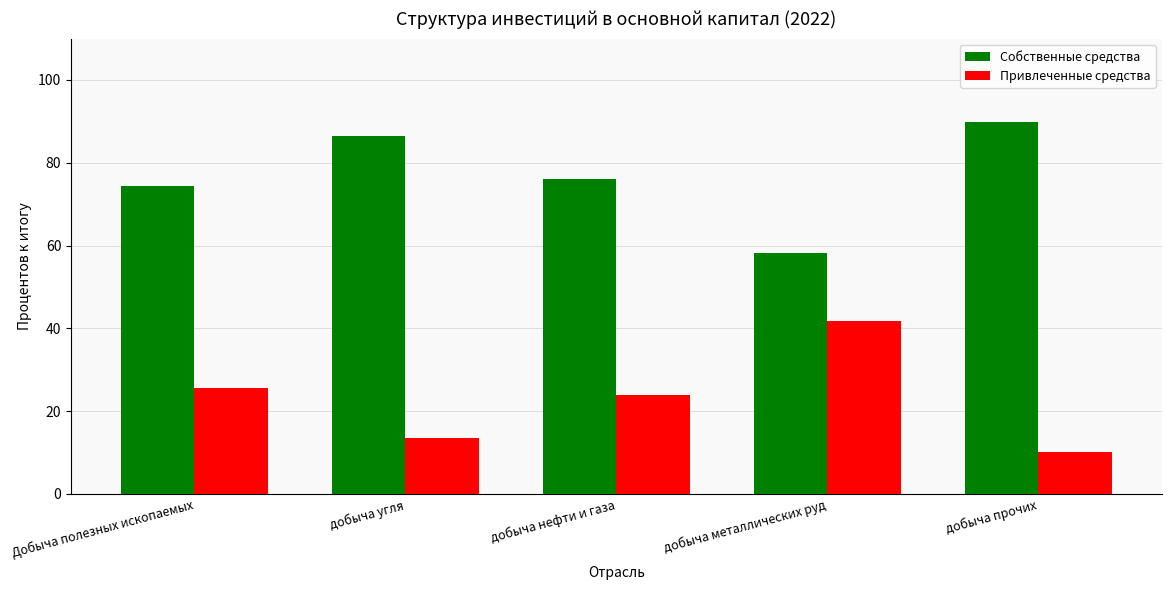

Which series has the largest total across all categories?

Собственные средства